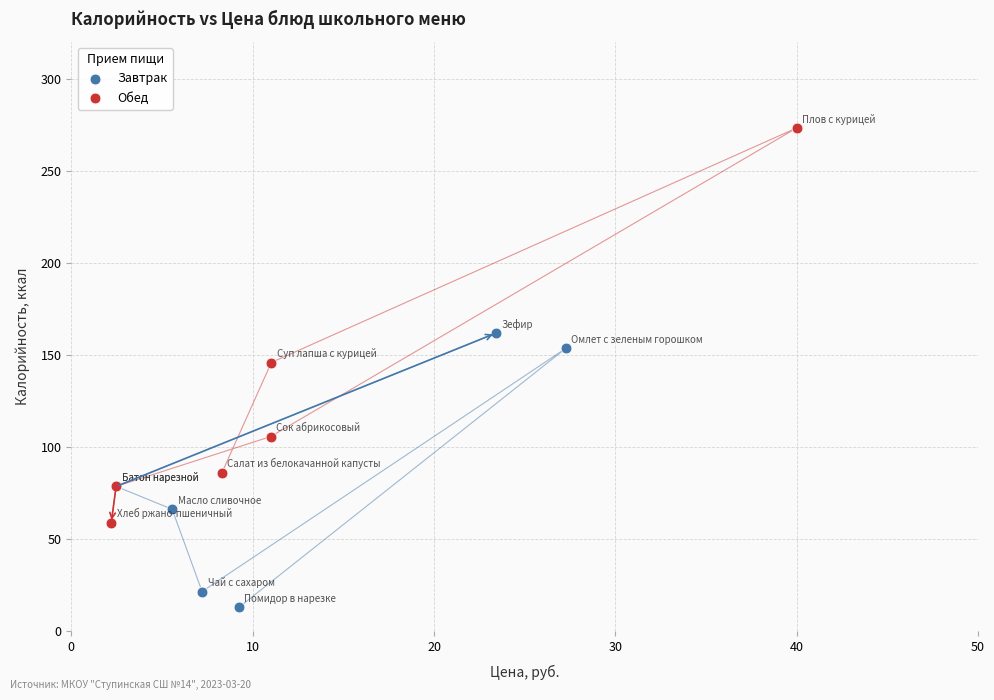

Which series reaches the minimum Y coordinate?

Завтрак